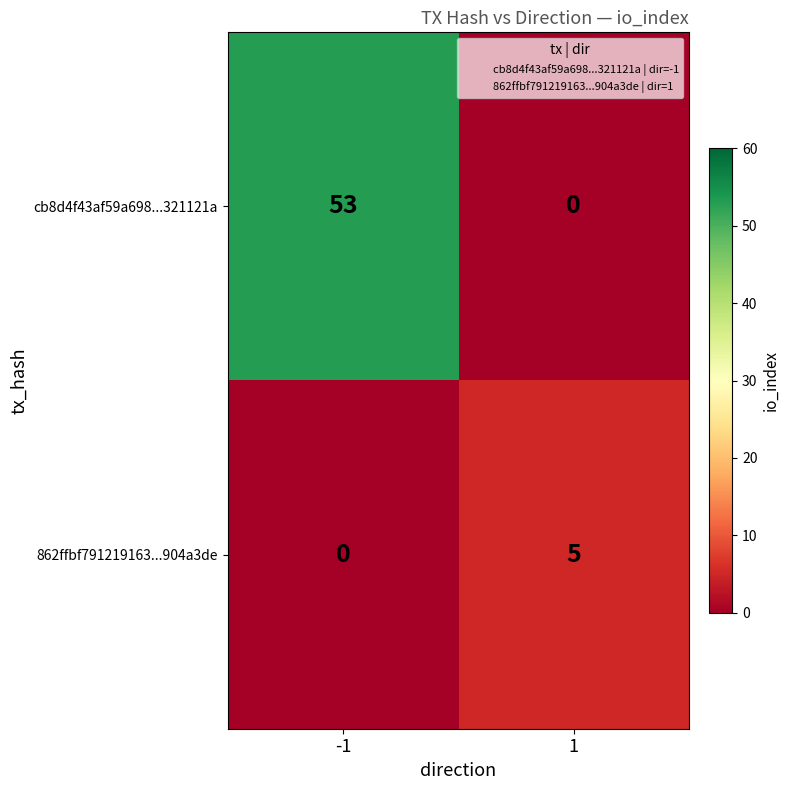

Is it true that 862ffbf791219163...904a3de equals 0 at -1?

True